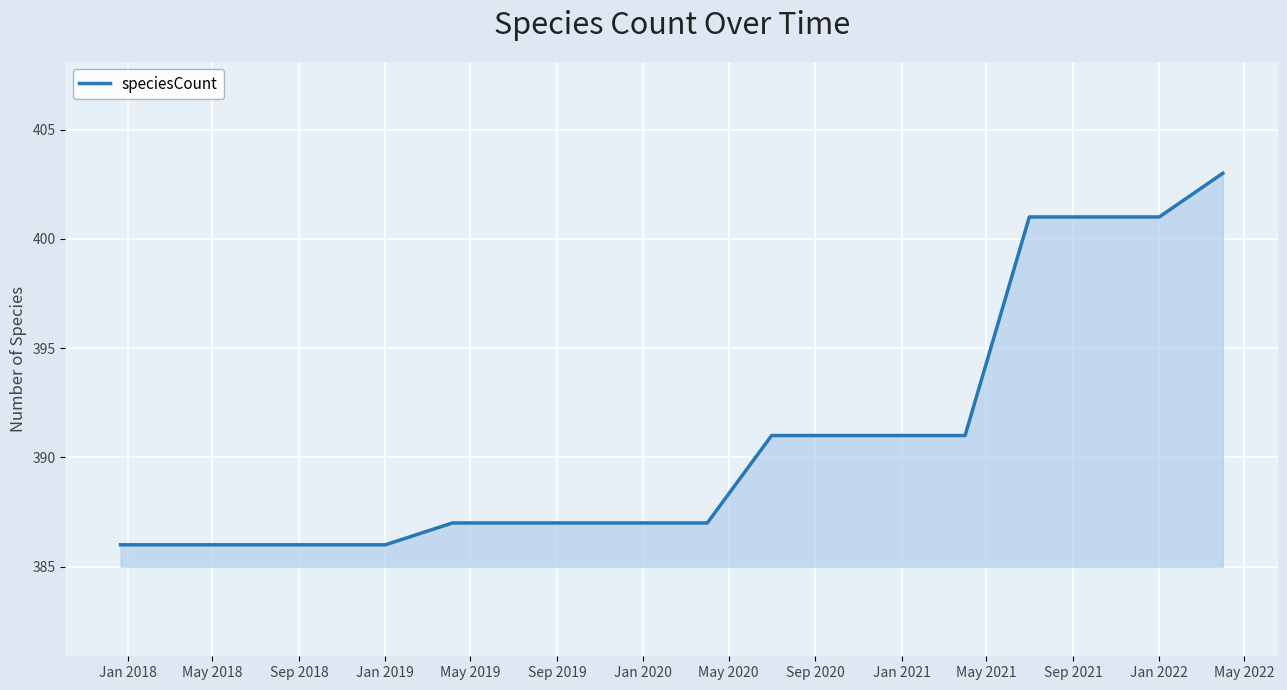

What is the smallest value displayed?

386